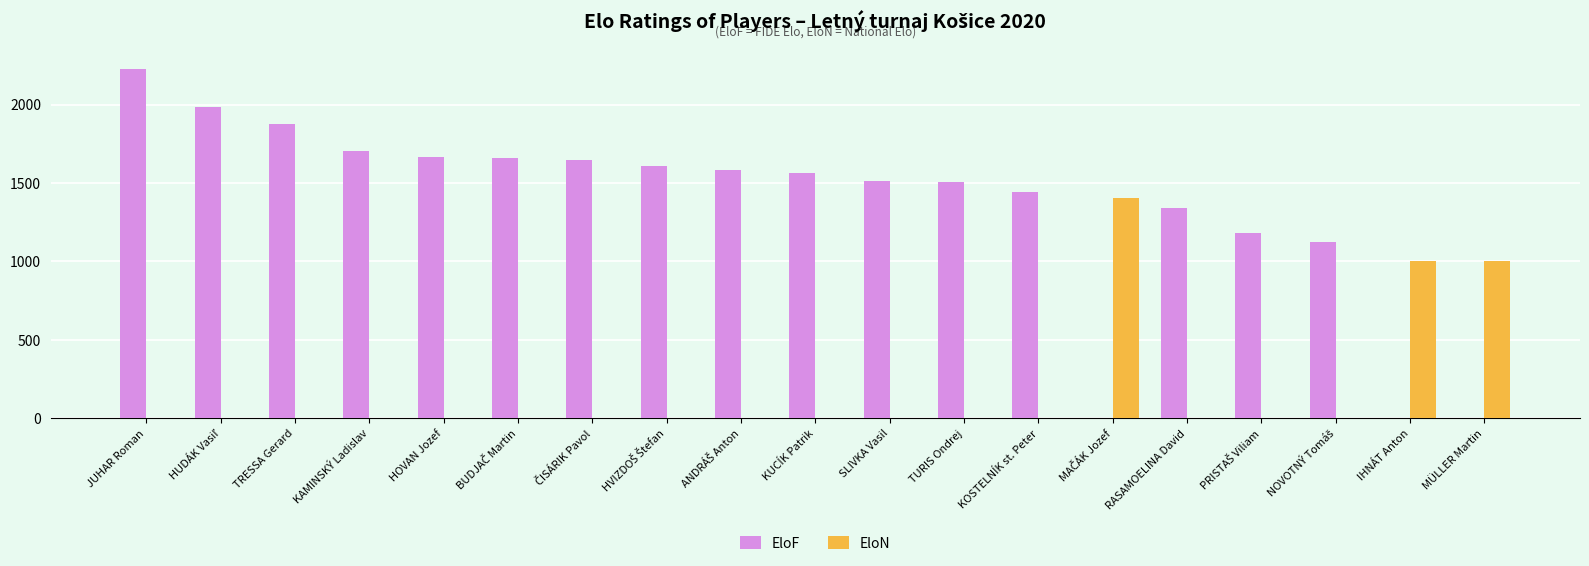

At which category is the sum across all series the highest?

JUHAR Roman